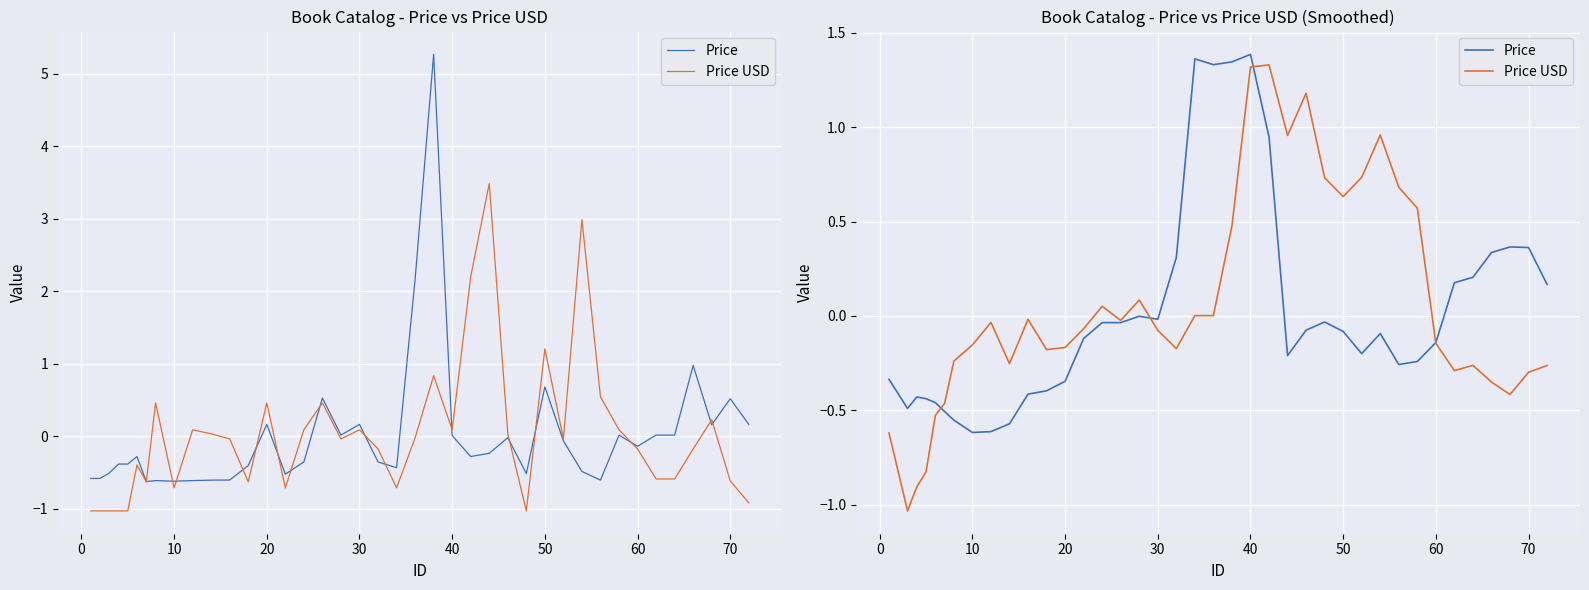

How many distinct data groups are displayed?

2